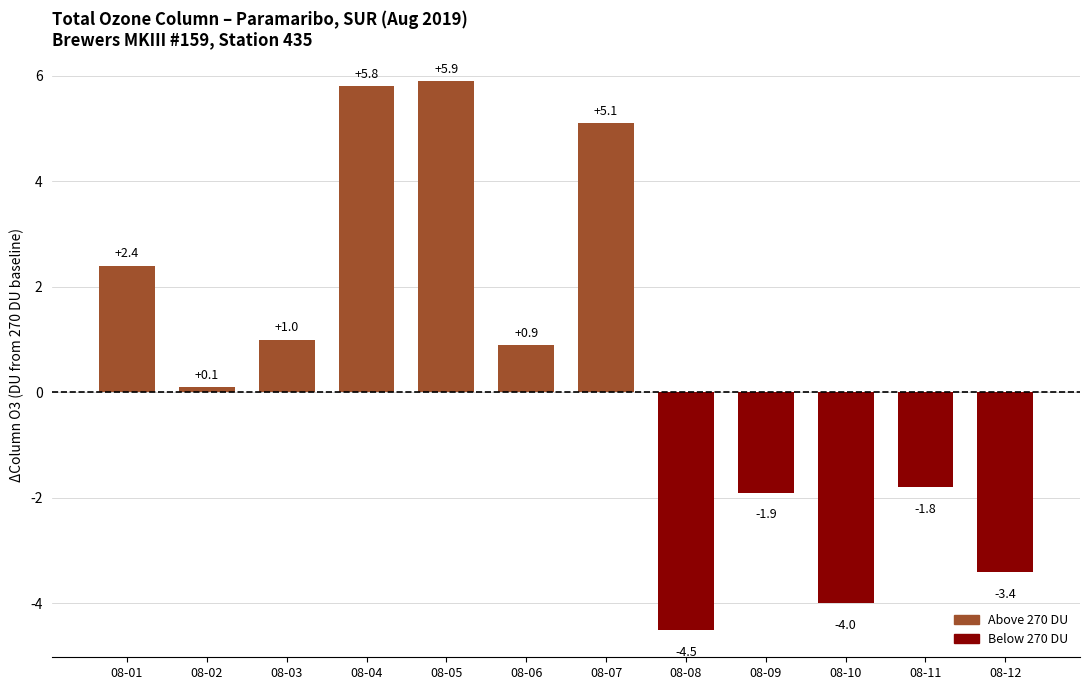

Reading left to right, list all the values displayed in this chart.

08-01=2.4	08-02=0.1	08-03=1.0	08-04=5.8	08-05=5.9	08-06=0.9	08-07=5.1	08-08=-4.5	08-09=-1.9	08-10=-4.0	08-11=-1.8	08-12=-3.4